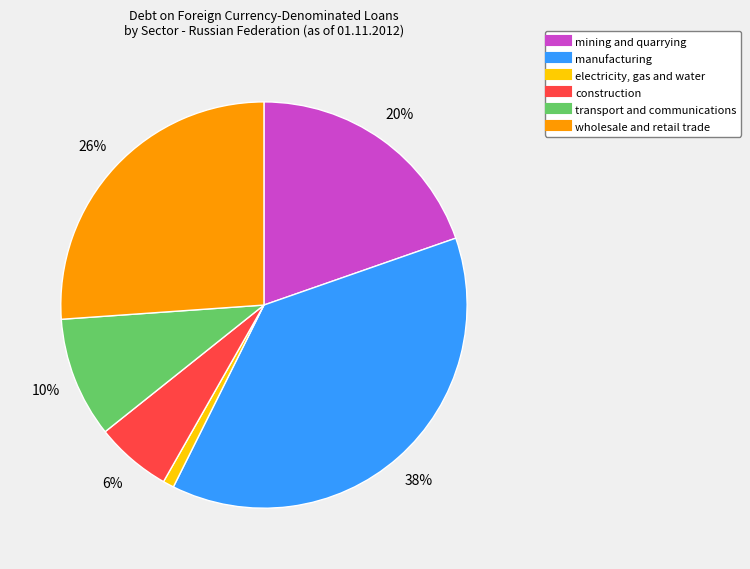

Is it true that transport and communications is 10% of the pie?

True